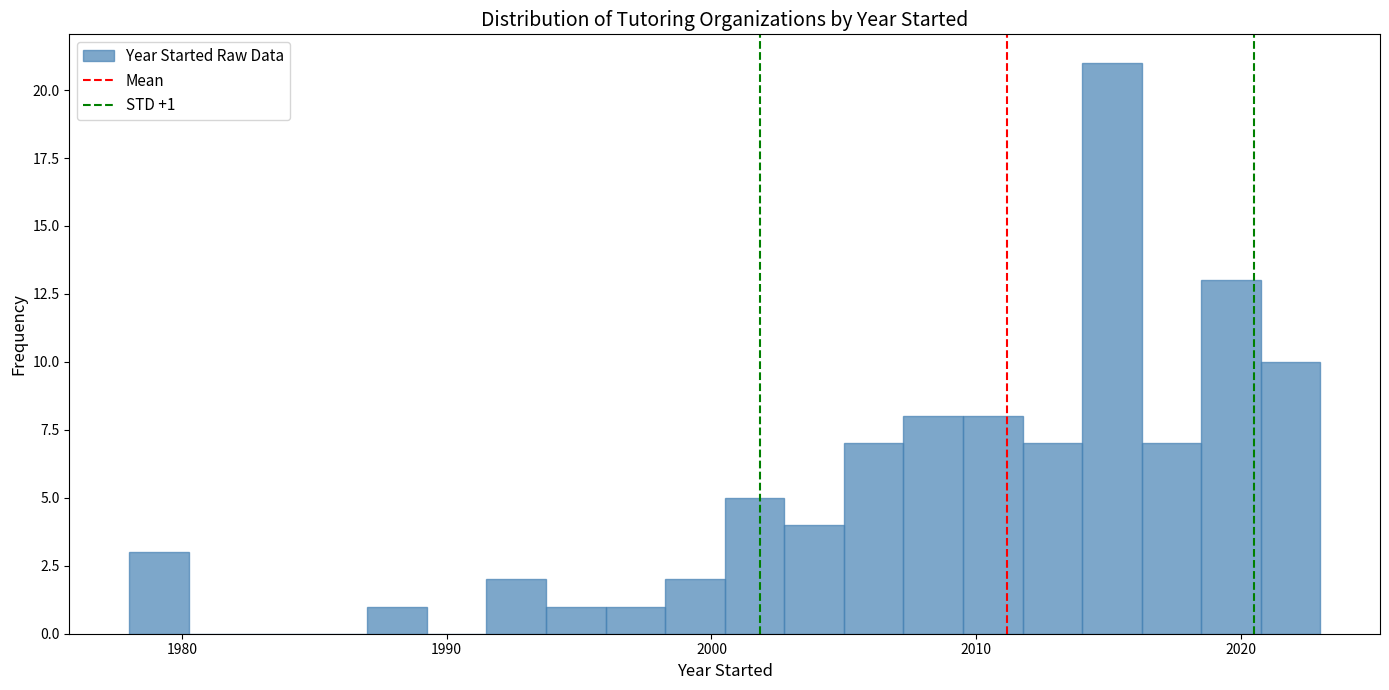

Around what value on the x-axis is the tallest bar? Give the approximate position of its centre, as read against the axis.

2015